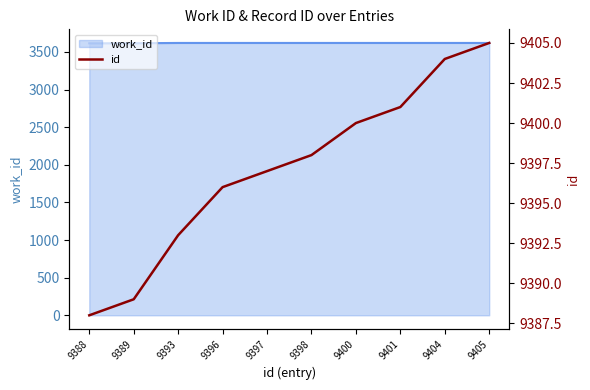

Rank the categories by value from lowest to highest.

9388, 9389, 9393, 9396, 9397, 9398, 9400, 9401, 9404, 9405